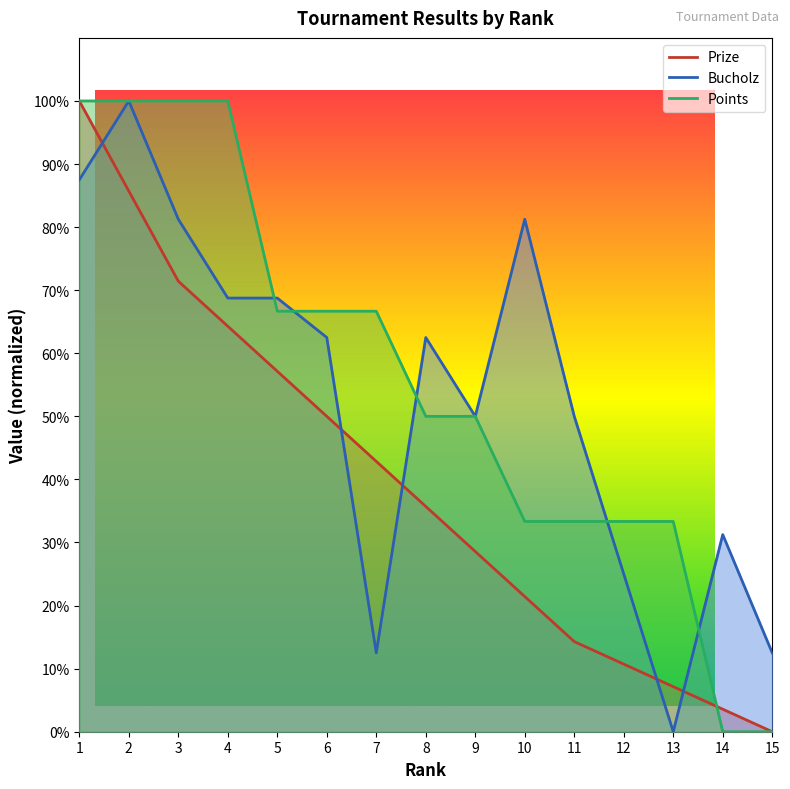

Which category has the lowest value across all series?

15